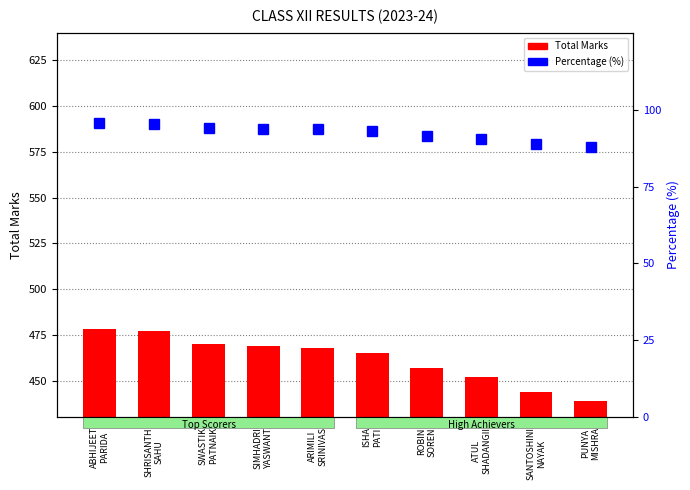

How many groups of bars are there?

10